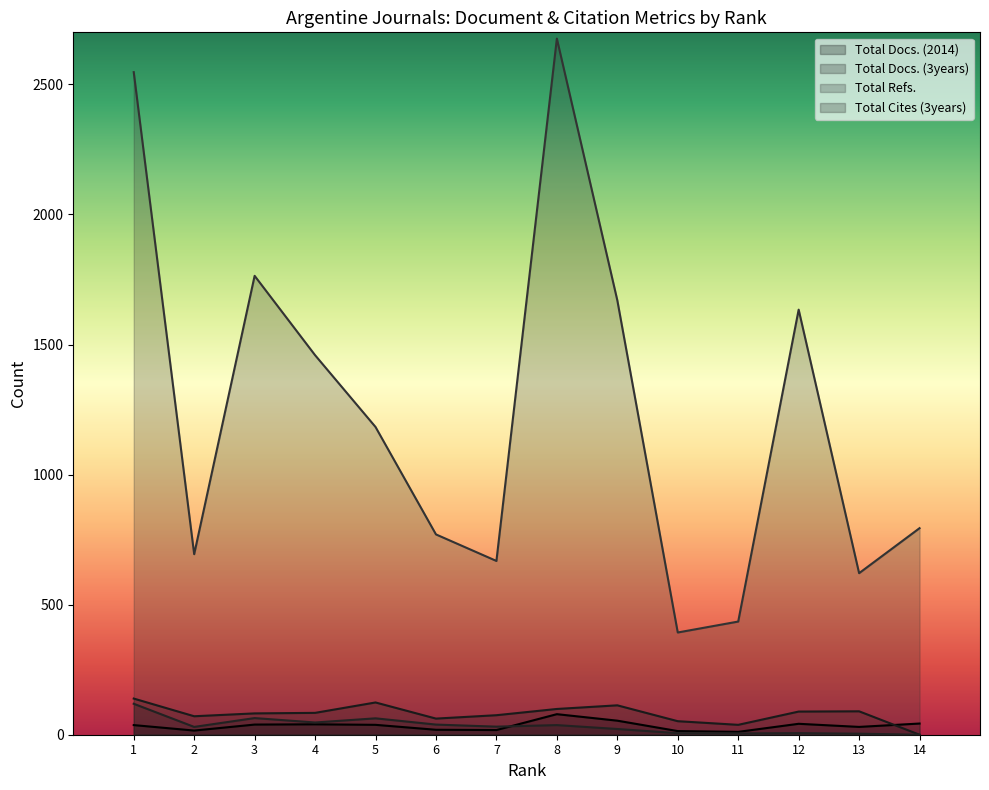

List the labels in order of Total Docs. (3years) value, smallest first.

14, 11, 10, 6, 2, 7, 3, 4, 12, 13, 8, 9, 5, 1